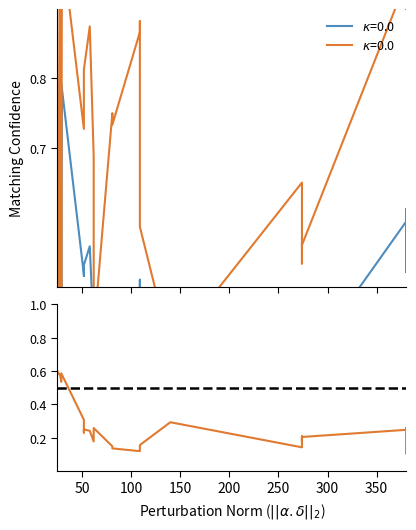

Is the value of condBA at 380 greater than the value of condAB at 380?

Yes